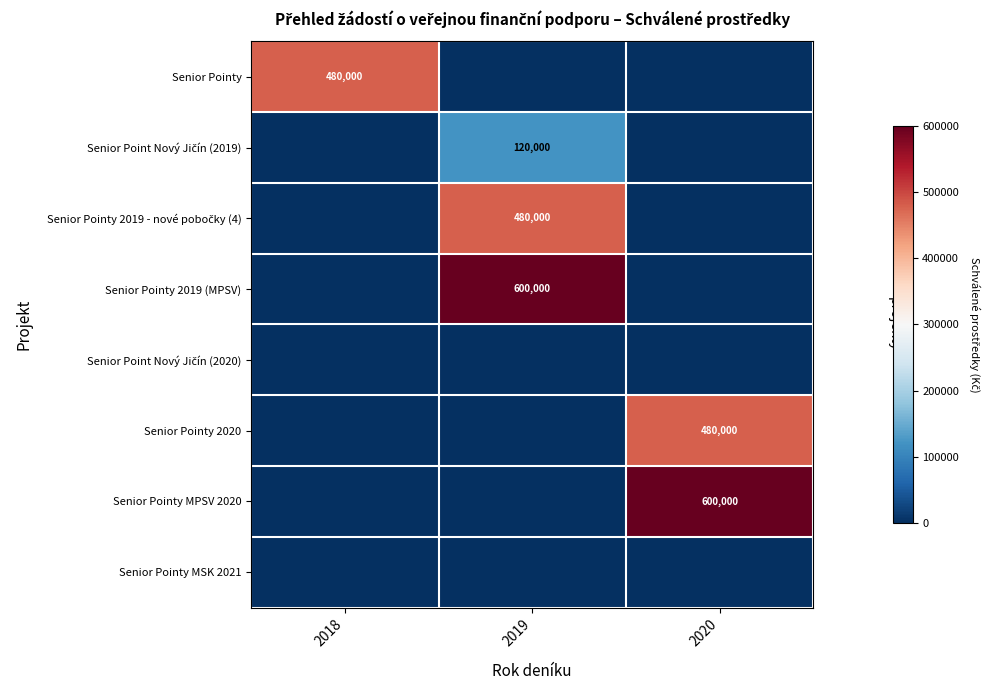

The value of Senior Pointy at 2018 is 227016. True or false?

False